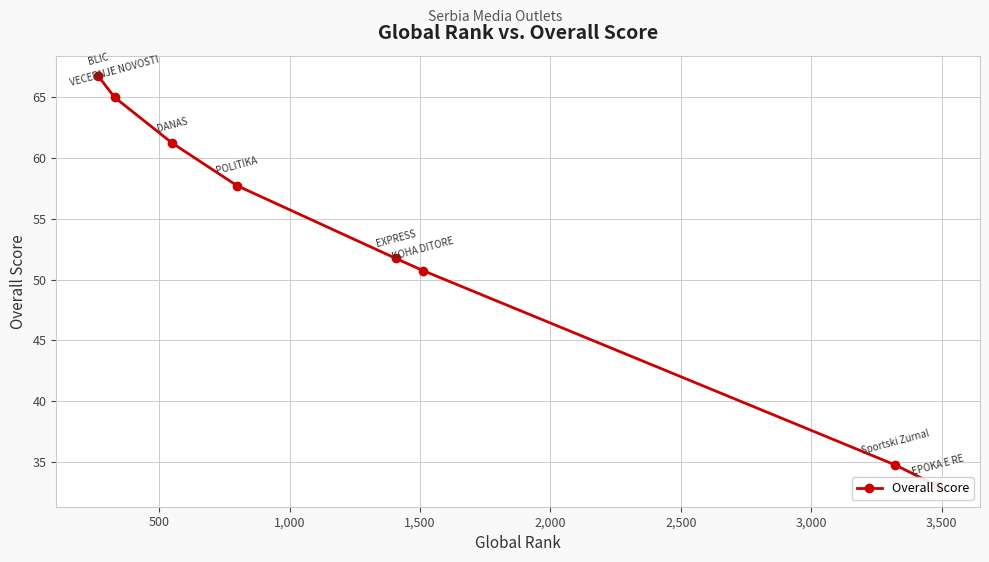

Approximately how many times larger is the value at 1,000 compared to 2,000?

1.2